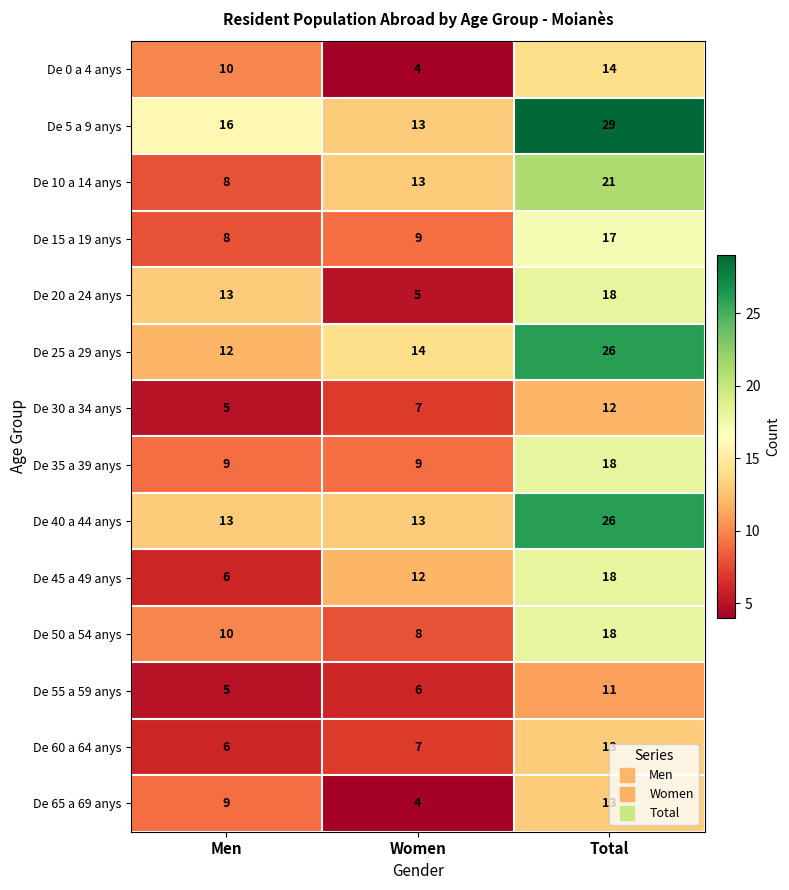

What is the sum of all De 35 a 39 anys values?

36